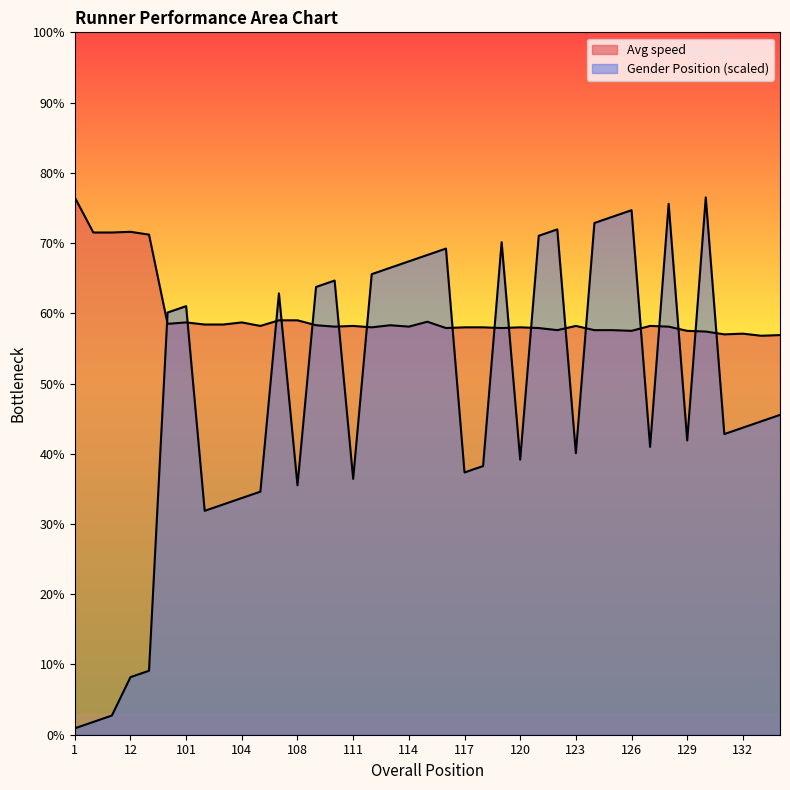

The value of Avg speed at 118 is 3.9. True or false?

False